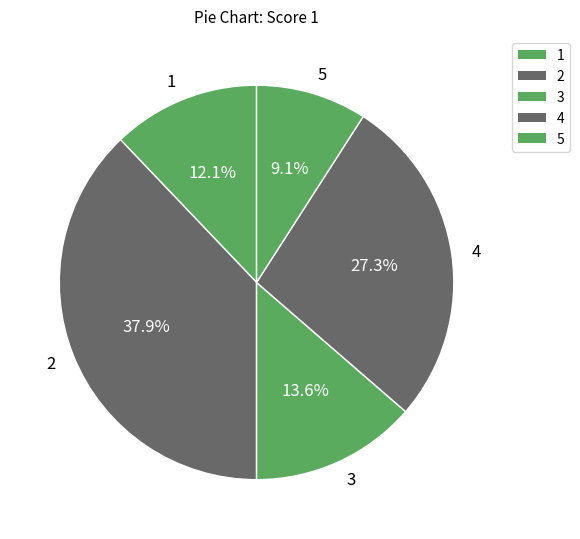

Count the number of slices in the pie.

5